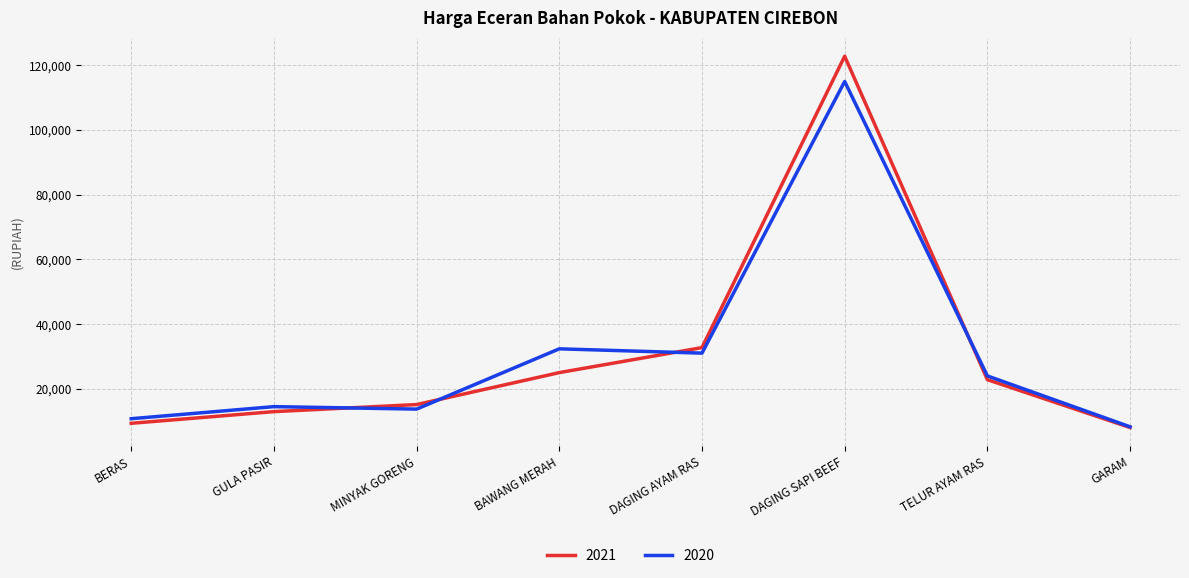

What is the difference between the 2021 values at TELUR AYAM RAS and DAGING AYAM RAS?

9903